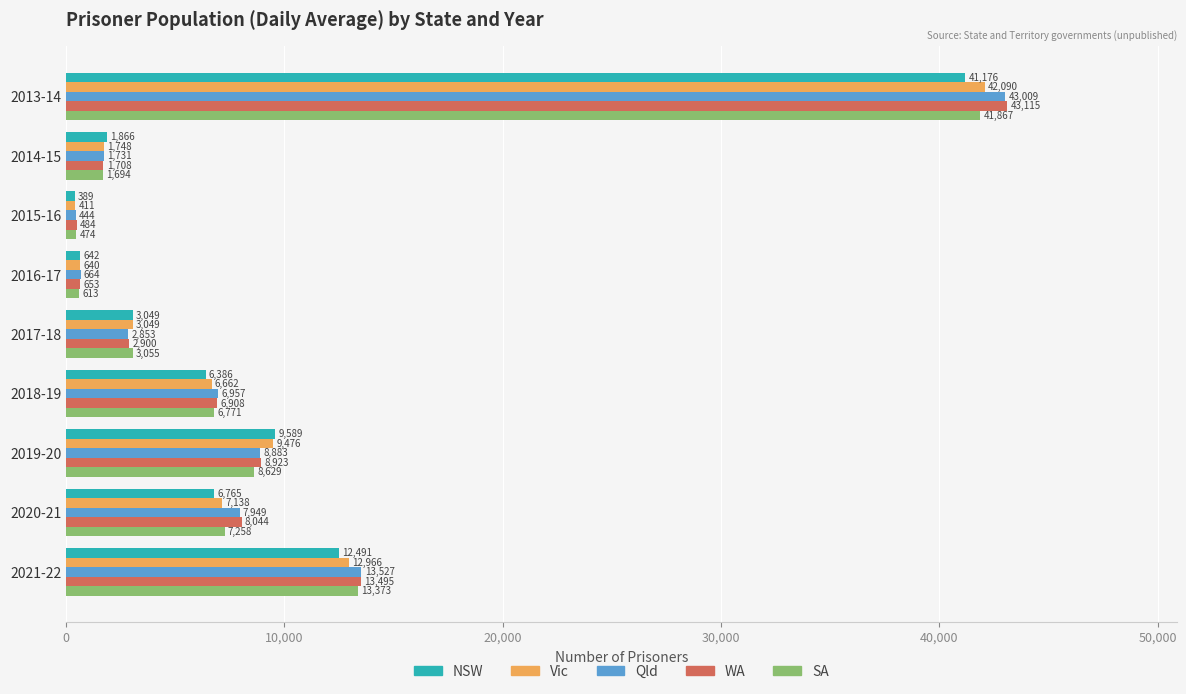

Between 2015-16 and 2014-15, which series saw the biggest shift?

NSW